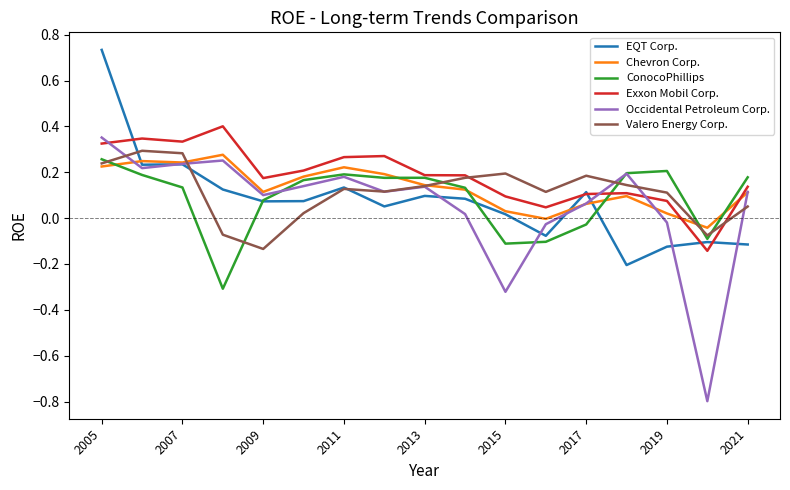

What is the smallest value displayed?

-0.8